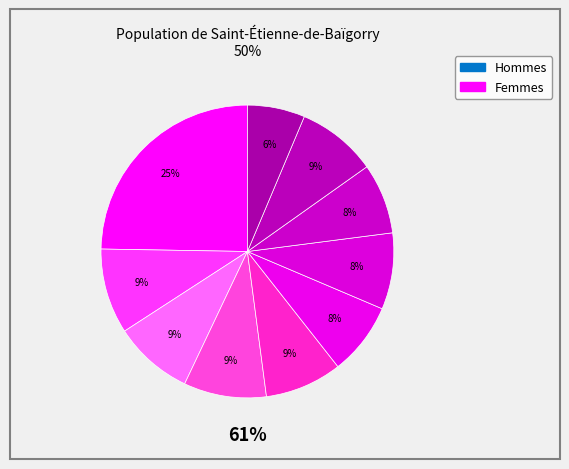

Rank the categories by value from highest to lowest.

pct05, pct15, pct35, pct85, pct25, pct45, pct65, pct55, pct75, pct95